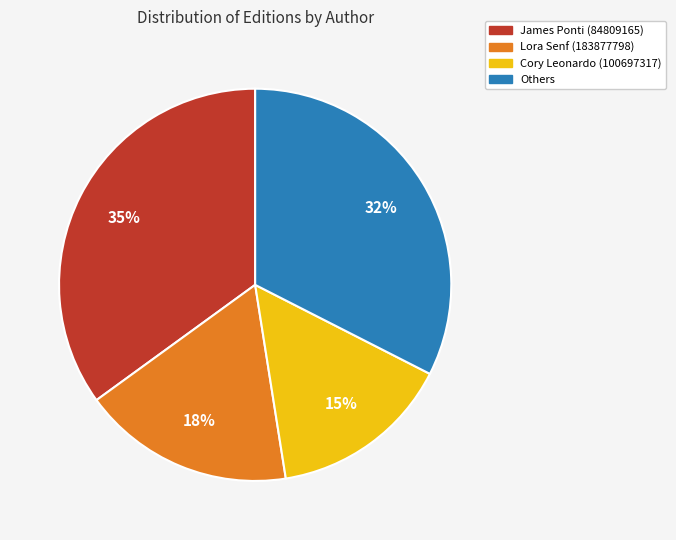

To the nearest percent, what is the difference between the largest and smallest slice percentages?

20%